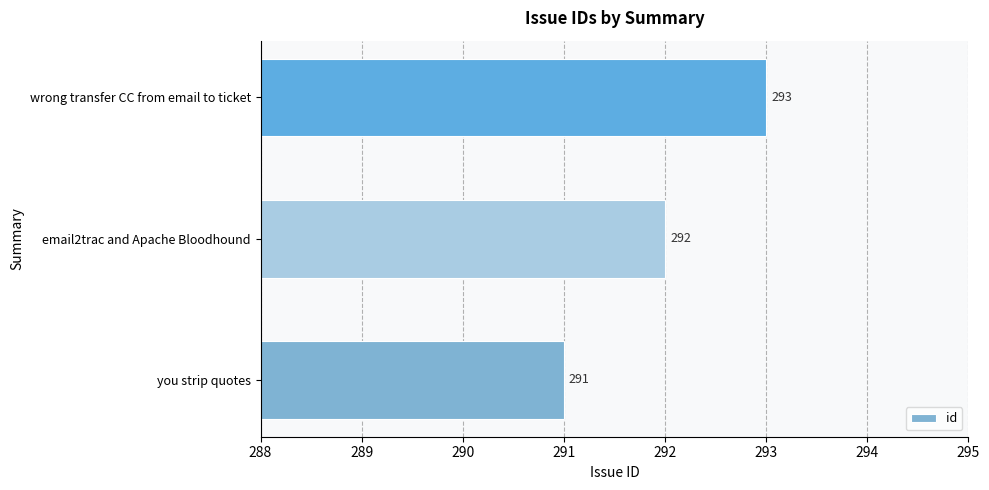

What is the sum of all values?

876